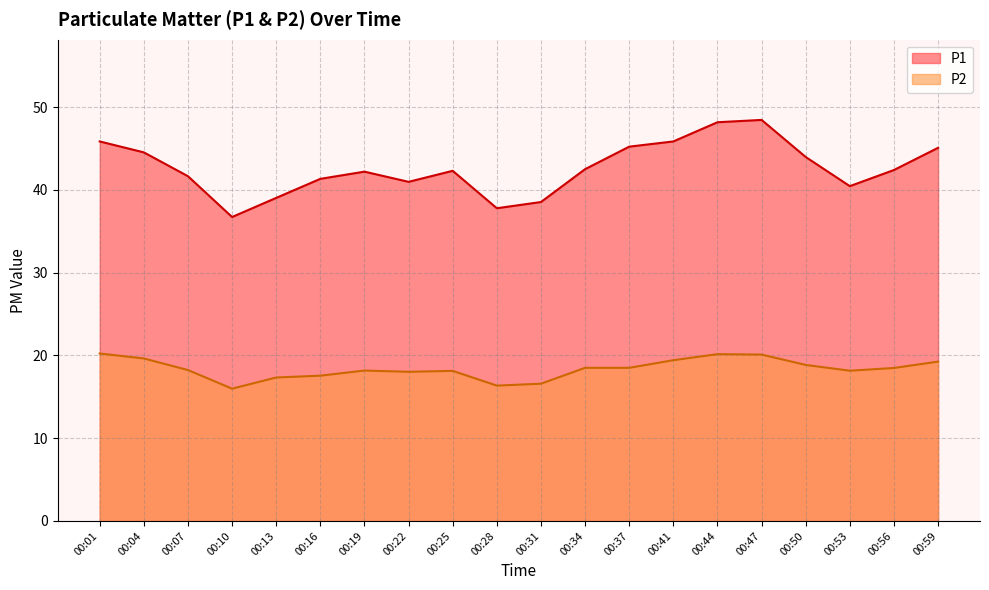

True or false: P1 and P2 intersect in this chart.

False